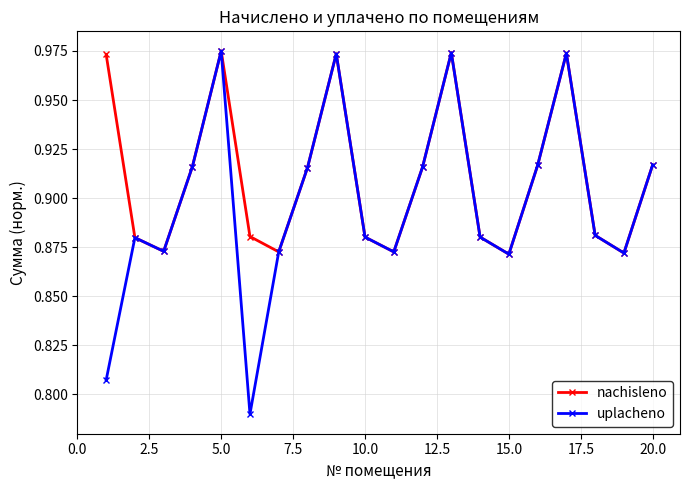

How many interior local valleys does the nachisleno series have?

5